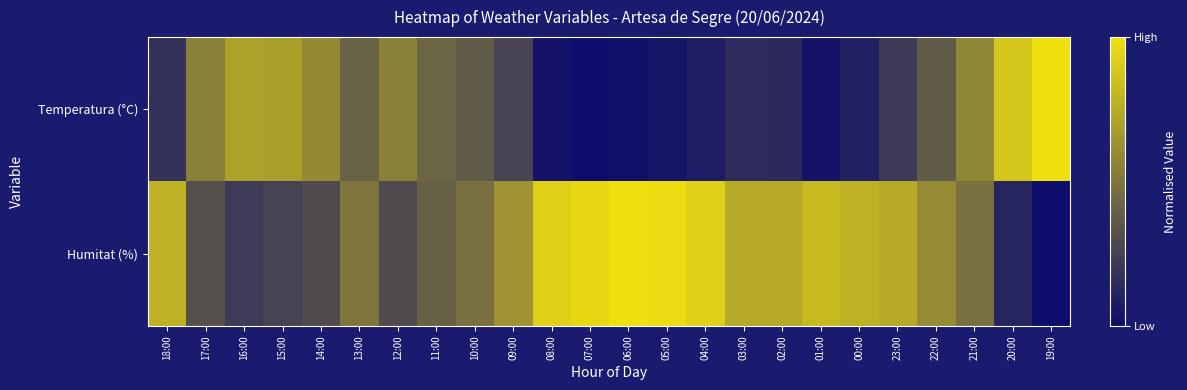

Reading right to left, list all the values displayed in this chart.

Temperatura (°C): 19:00=1.0	20:00=0.9	21:00=0.6	22:00=0.4	23:00=0.2	00:00=0.1	01:00=0.0	02:00=0.1	03:00=0.1	04:00=0.1	05:00=0.0	06:00=0.0	07:00=0.0	08:00=0.0	09:00=0.3	10:00=0.4	11:00=0.4	12:00=0.6	13:00=0.4	14:00=0.6	15:00=0.7	16:00=0.7	17:00=0.6	18:00=0.2
Humitat (%): 19:00=0.0	20:00=0.1	21:00=0.5	22:00=0.6	23:00=0.7	00:00=0.8	01:00=0.8	02:00=0.7	03:00=0.7	04:00=0.9	05:00=1.0	06:00=1.0	07:00=1.0	08:00=0.9	09:00=0.6	10:00=0.5	11:00=0.4	12:00=0.3	13:00=0.5	14:00=0.3	15:00=0.3	16:00=0.2	17:00=0.3	18:00=0.8